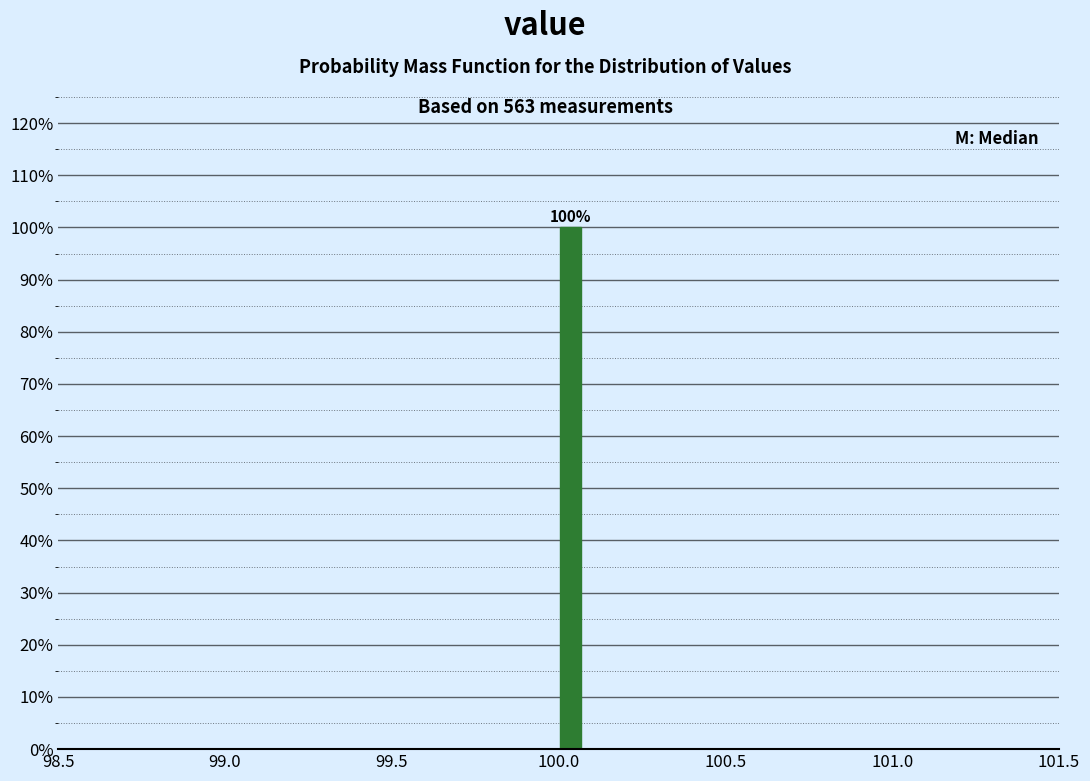

Around what value on the x-axis is the tallest bar? Give the approximate position of its centre, as read against the axis.

100.05